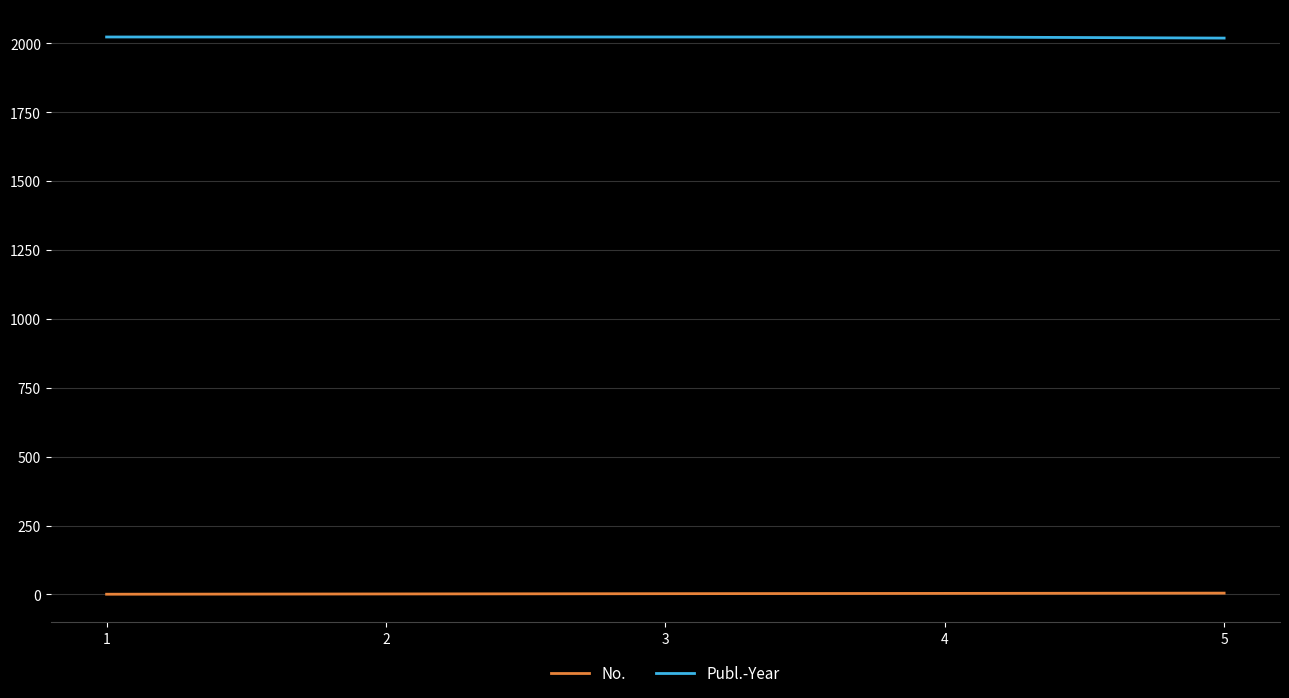

What is the sum of the Publ.-Year values at 3 and 4?

4046